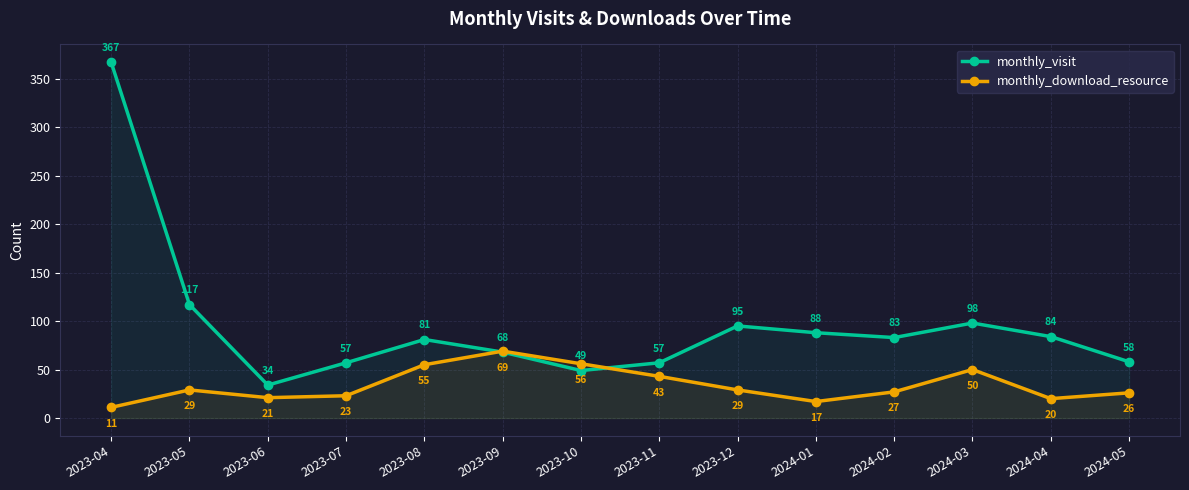

How many times do monthly_visit and monthly_download_resource cross each other?

2